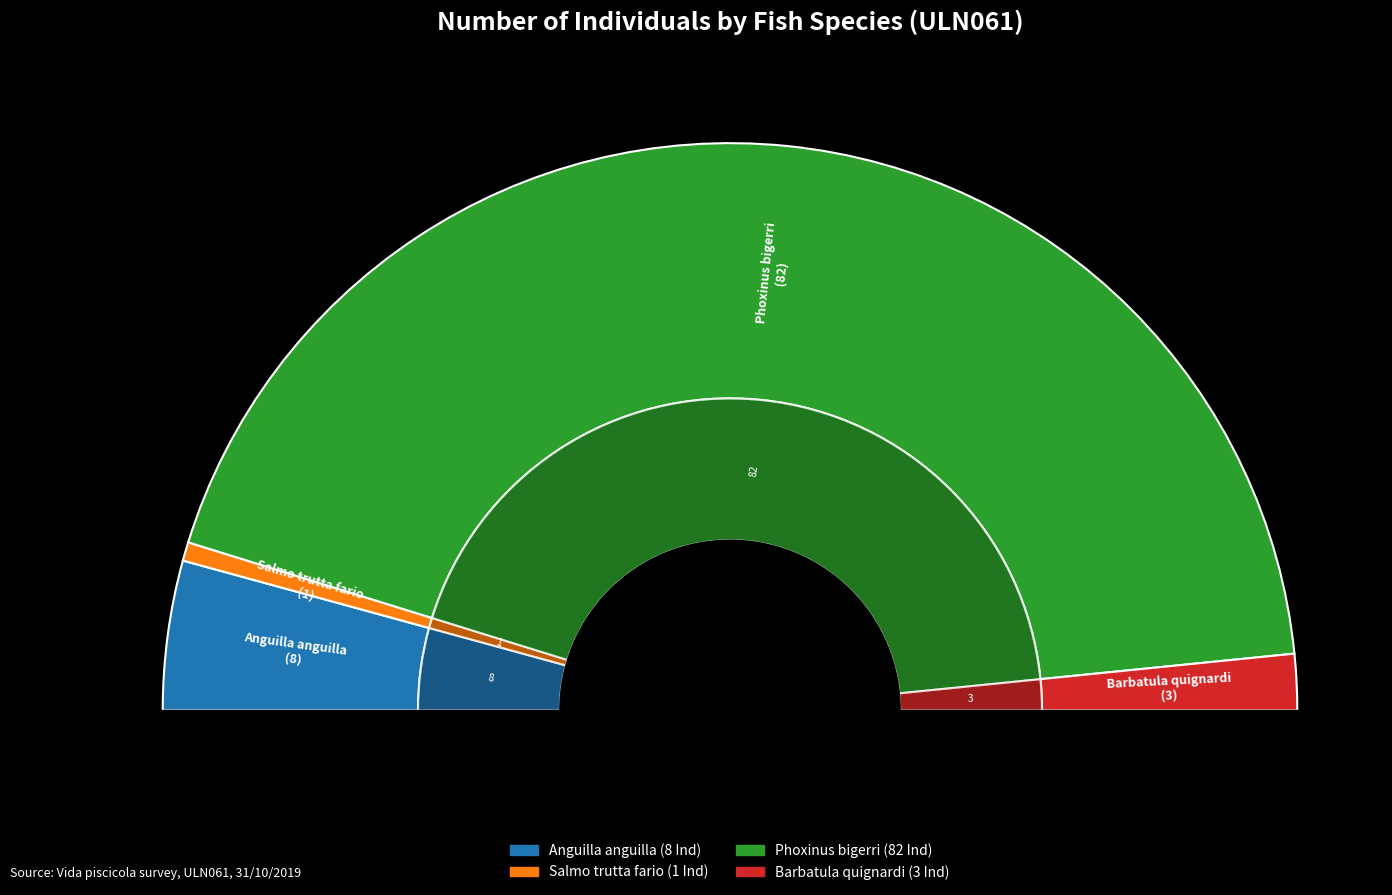

Rank the categories by value from highest to lowest.

Phoxinus bigerri, Anguilla anguilla, Barbatula quignardi, Salmo trutta fario